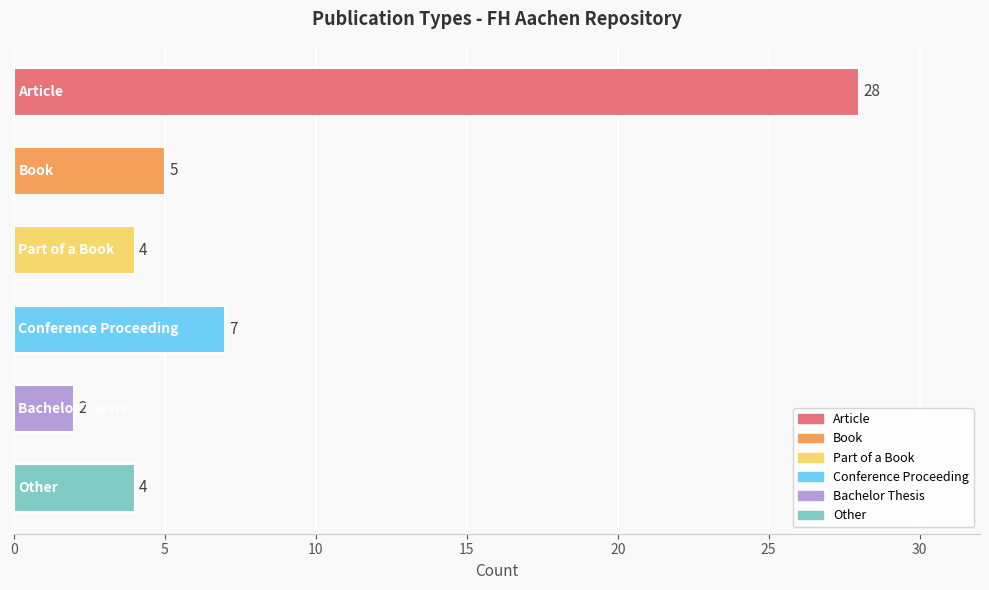

Does the chart contain any negative values?

No